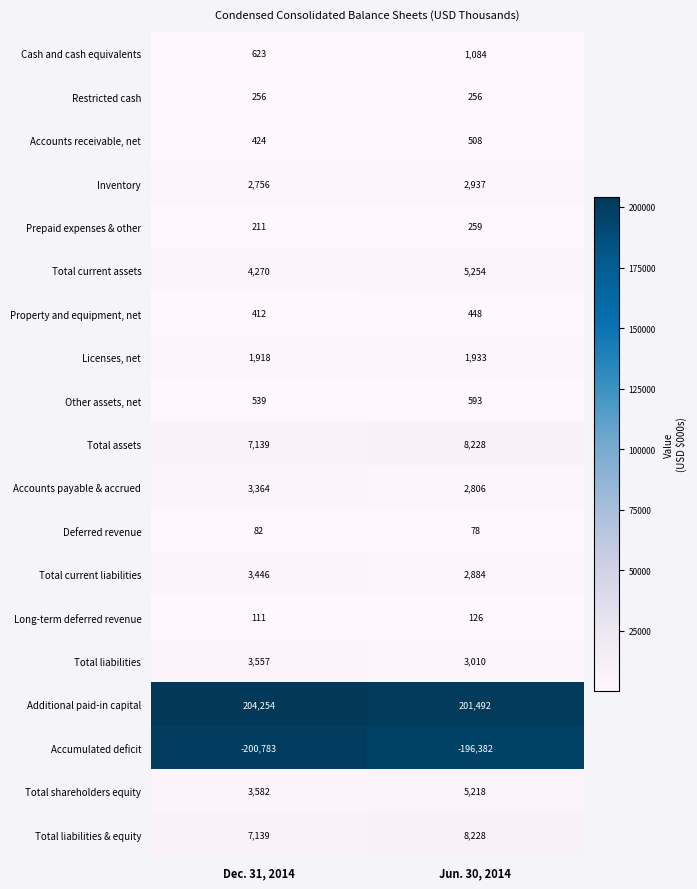

Which category has the highest value across all series?

Dec. 31, 2014